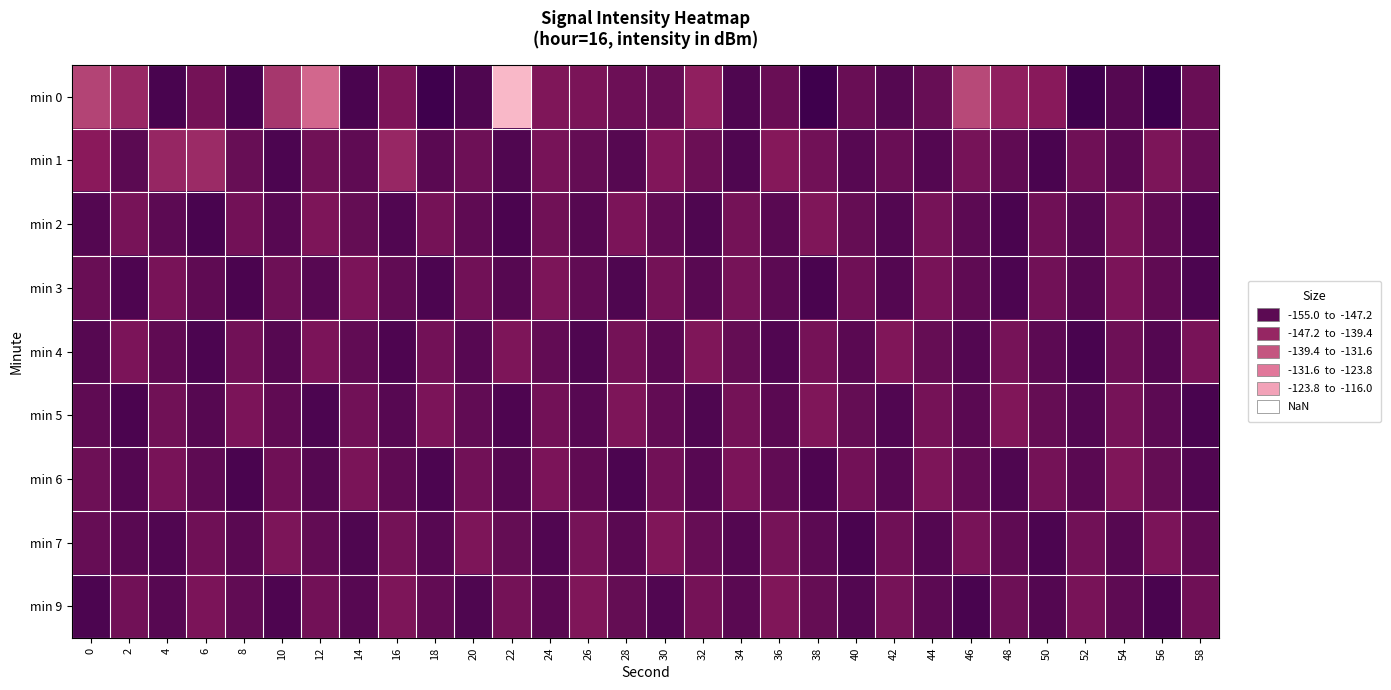

Reading left to right, extract all data points from this chart.

min 0: 0=-132.7	2=-128.1	4=-117.6	6=-123.0	8=-117.5	10=-130.5	12=-139.5	14=-117.7	16=-124.2	18=-116.5	20=-118.3	22=-155.0	24=-124.3	26=-123.8	28=-122.0	30=-121.4	32=-126.7	34=-118.3	36=-121.5	38=-116.3	40=-121.6	42=-119.1	44=-121.5	46=-133.5	48=-126.8	50=-125.5	52=-116.6	54=-119.0	56=-116.0	58=-121.6
min 1: 0=-125.7	2=-119.9	4=-127.8	6=-128.6	8=-121.4	10=-118.0	12=-122.4	14=-120.4	16=-128.0	18=-119.7	20=-122.1	22=-118.5	24=-123.4	26=-120.9	28=-119.2	30=-124.6	32=-121.8	34=-118.3	36=-125.1	38=-122.7	40=-119.4	42=-121.6	44=-118.9	46=-123.2	48=-120.5	50=-117.8	52=-122.3	54=-119.7	56=-124.0	58=-121.3
min 2: 0=-118.9	2=-123.4	4=-120.1	6=-117.6	8=-122.8	10=-119.5	12=-124.2	14=-121.0	16=-118.7	18=-123.1	20=-120.4	22=-117.9	24=-122.5	26=-119.2	28=-123.8	30=-120.6	32=-118.3	34=-122.9	36=-119.6	38=-124.3	40=-121.1	42=-118.8	44=-123.2	46=-120.0	48=-117.7	50=-122.4	52=-119.1	54=-123.7	56=-120.5	58=-118.2
min 3: 0=-121.5	2=-118.2	4=-123.6	6=-120.3	8=-117.9	10=-122.1	12=-119.4	14=-123.9	16=-120.6	18=-118.1	20=-122.7	22=-119.3	24=-124.0	26=-120.7	28=-118.3	30=-122.9	32=-119.6	34=-123.3	36=-120.1	38=-117.7	40=-122.3	42=-119.0	44=-123.6	46=-120.4	48=-118.0	50=-122.6	52=-119.2	54=-123.8	56=-120.5	58=-118.1
min 4: 0=-119.2	2=-123.8	4=-120.5	6=-118.1	8=-122.7	10=-119.3	12=-123.9	14=-120.6	16=-118.2	18=-122.8	20=-119.5	22=-124.1	24=-120.8	26=-118.4	28=-123.0	30=-119.7	32=-124.3	34=-121.0	36=-118.7	38=-123.1	40=-119.8	42=-124.4	44=-121.1	46=-118.8	48=-123.2	50=-120.0	52=-117.6	54=-122.2	56=-118.9	58=-123.5
min 5: 0=-120.3	2=-117.9	4=-122.5	6=-119.2	8=-123.8	10=-120.5	12=-118.1	14=-122.7	16=-119.4	18=-123.9	20=-120.6	22=-118.2	24=-122.8	26=-119.5	28=-124.1	30=-120.8	32=-118.4	34=-123.0	36=-119.7	38=-124.3	40=-121.0	42=-118.7	44=-123.1	46=-119.8	48=-124.4	50=-121.1	52=-118.8	54=-123.2	56=-120.0	58=-117.6
min 6: 0=-122.2	2=-118.9	4=-123.5	6=-120.2	8=-117.8	10=-122.4	12=-119.1	14=-123.7	16=-120.4	18=-118.0	20=-122.6	22=-119.2	24=-123.8	26=-120.5	28=-118.1	30=-122.7	32=-119.4	34=-123.9	36=-120.6	38=-118.2	40=-122.8	42=-119.5	44=-124.1	46=-120.8	48=-118.4	50=-123.0	52=-119.7	54=-124.3	56=-121.0	58=-118.7
min 7: 0=-121.3	2=-119.6	4=-118.7	6=-122.4	8=-119.7	10=-124.0	12=-120.8	14=-118.3	16=-122.9	18=-119.5	20=-124.2	22=-121.0	24=-118.6	26=-123.2	28=-119.8	30=-124.5	32=-121.2	34=-118.9	36=-123.3	38=-120.0	40=-117.7	42=-122.3	44=-119.0	46=-123.6	48=-120.3	50=-118.0	52=-122.6	54=-119.2	56=-123.8	58=-120.5
min 9: 0=-118.1	2=-122.7	4=-119.4	6=-123.9	8=-120.7	10=-118.2	12=-122.8	14=-119.5	16=-124.1	18=-120.8	20=-118.4	22=-123.0	24=-119.7	26=-124.3	28=-121.0	30=-118.7	32=-123.1	34=-119.8	36=-124.4	38=-121.1	40=-118.8	42=-123.2	44=-120.0	46=-117.6	48=-122.2	50=-118.9	52=-123.5	54=-120.2	56=-117.8	58=-122.4